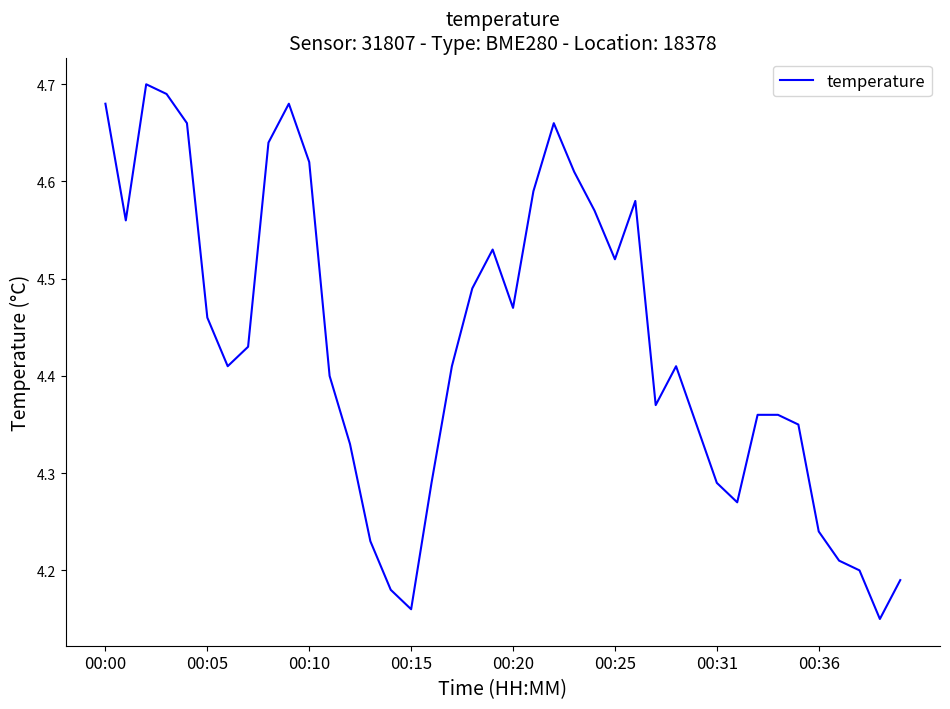

At which label is the value closest to 4?

38